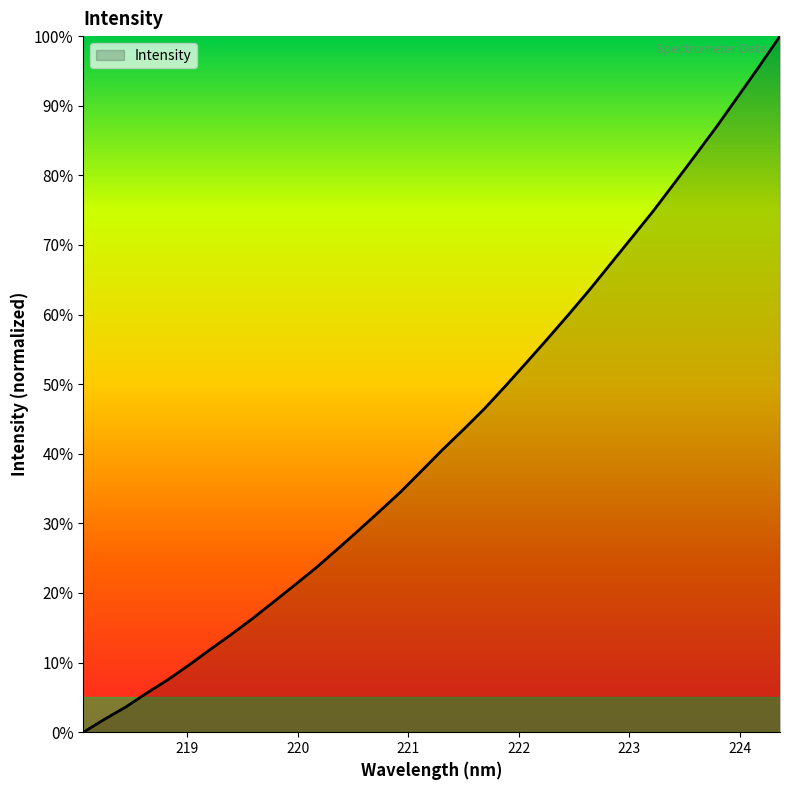

What is the maximum value shown in the chart?

100.0